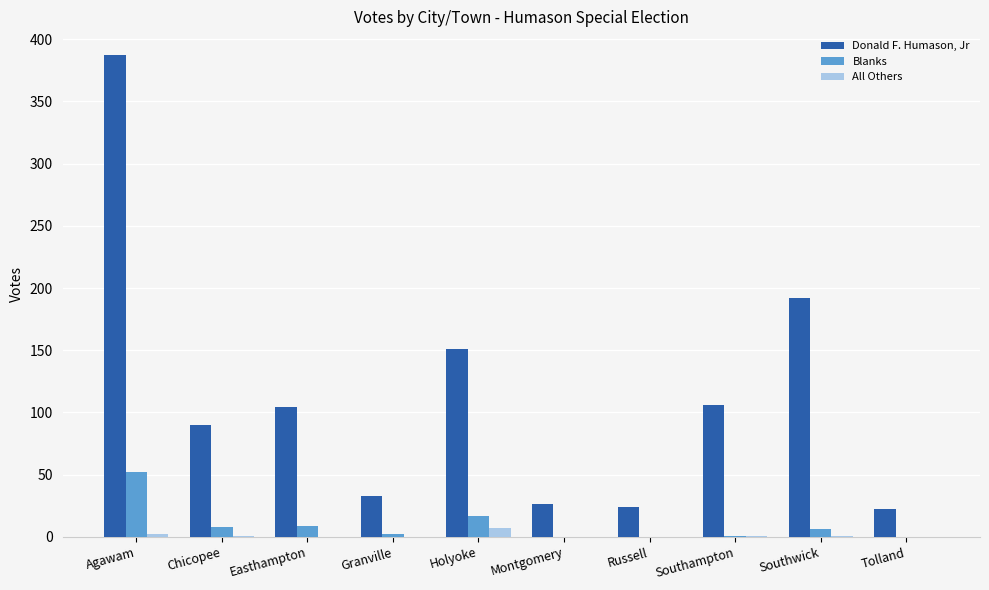

What is the total value across all series at Easthampton?

113